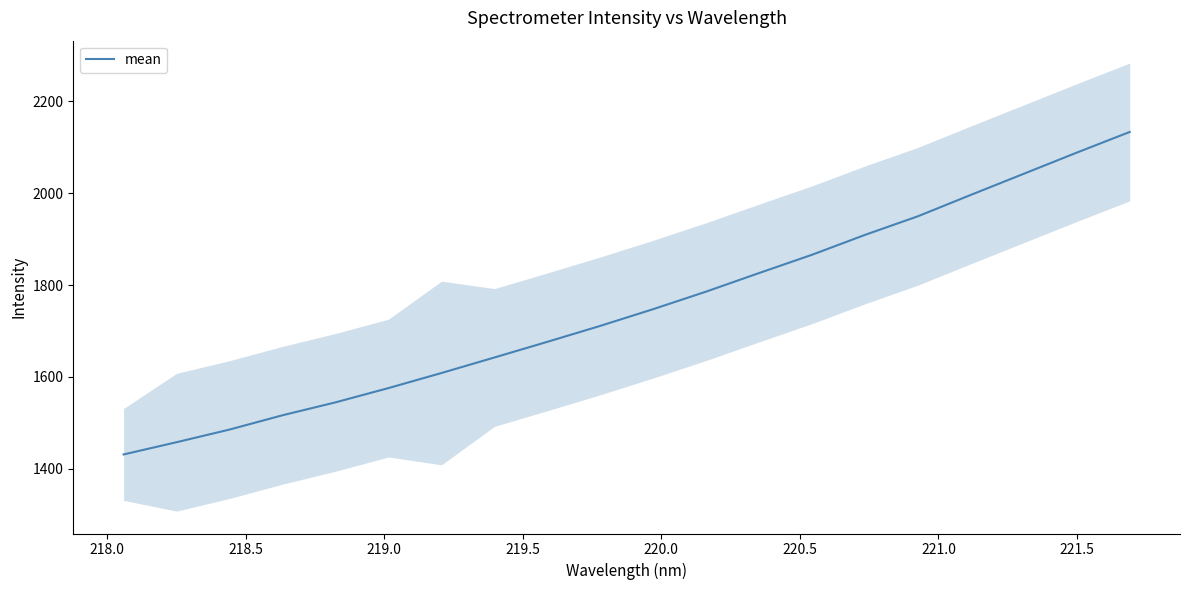

What is the maximum value for mean?

2133.4